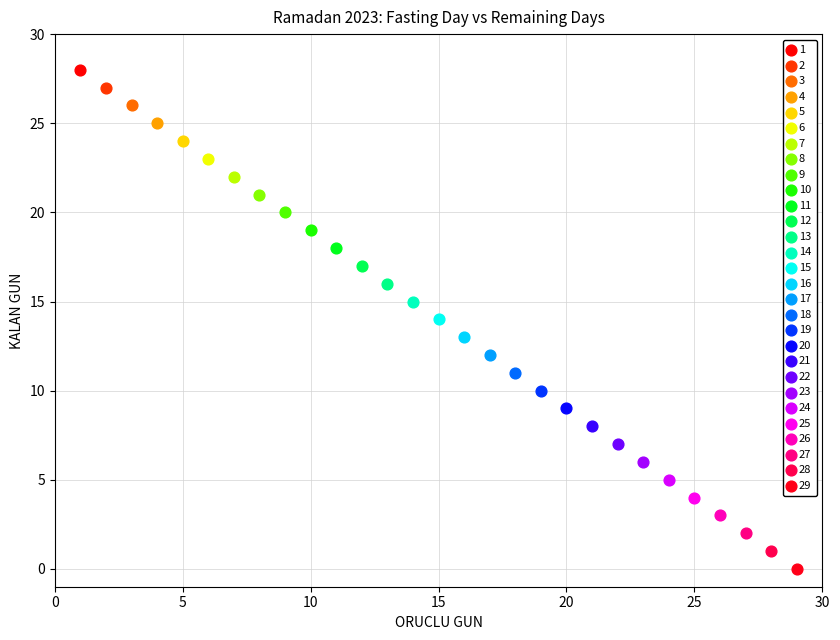

Which series contains the highest Y value?

1